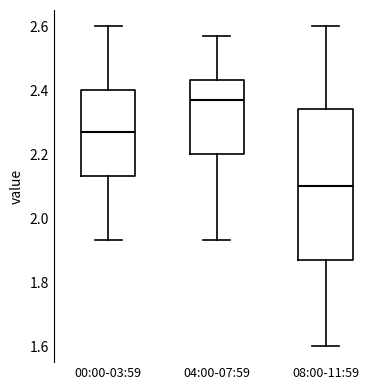

Reading left to right, read every box against the y-axis: the position of its median line, the range the box covers, and the ends of its whiskers. The values are not printed on the chart, so give them approximately, as read against the axis.

00:00-03:59: median 2.28, box 2.14 to 2.40, whiskers 1.94 to 2.60
04:00-07:59: median 2.38, box 2.20 to 2.44, whiskers 1.94 to 2.58
08:00-11:59: median 2.10, box 1.88 to 2.34, whiskers 1.60 to 2.60